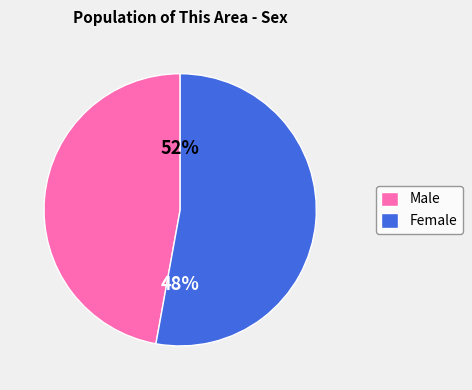

Count the number of slices in the pie.

2